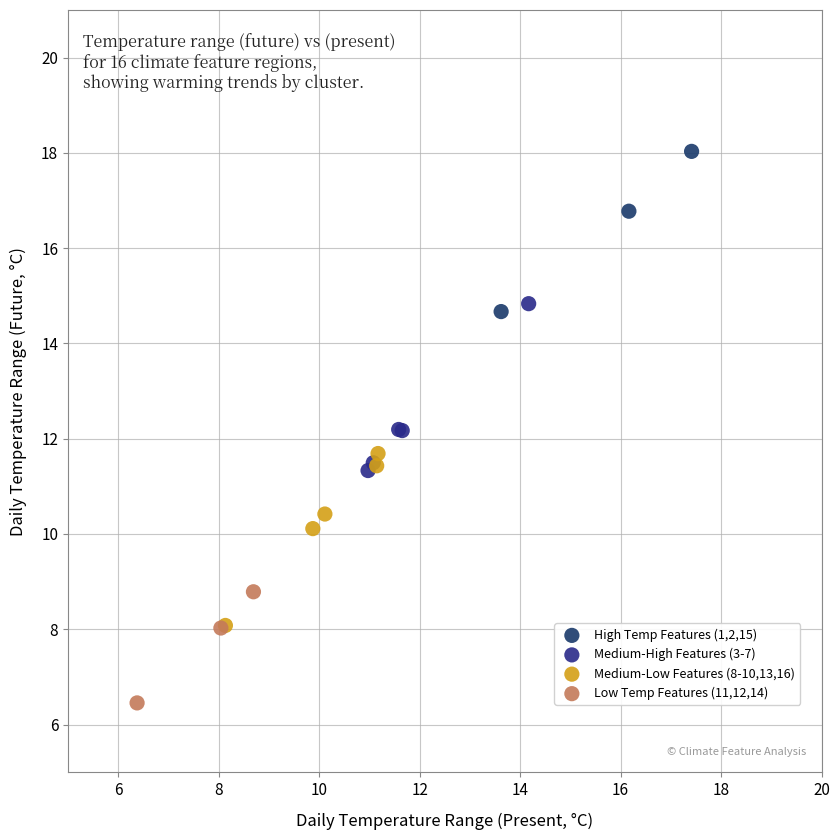

Which series reaches the maximum Y coordinate?

High Temp Features (1,2,15)